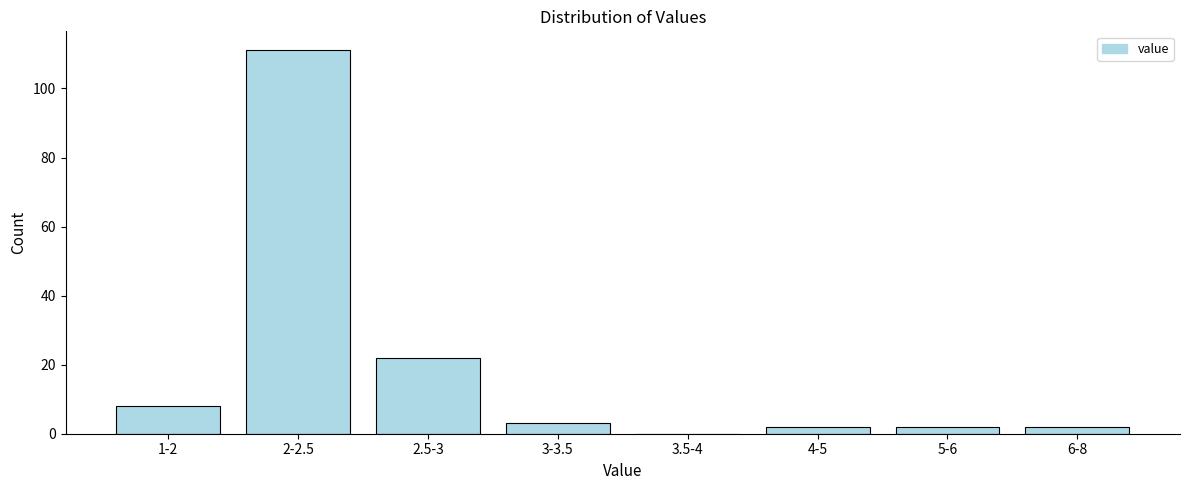

Reading left to right, extract all data points from this chart.

1-2=8	2-2.5=111	2.5-3=22	3-3.5=3	3.5-4=0	4-5=2	5-6=2	6-8=2